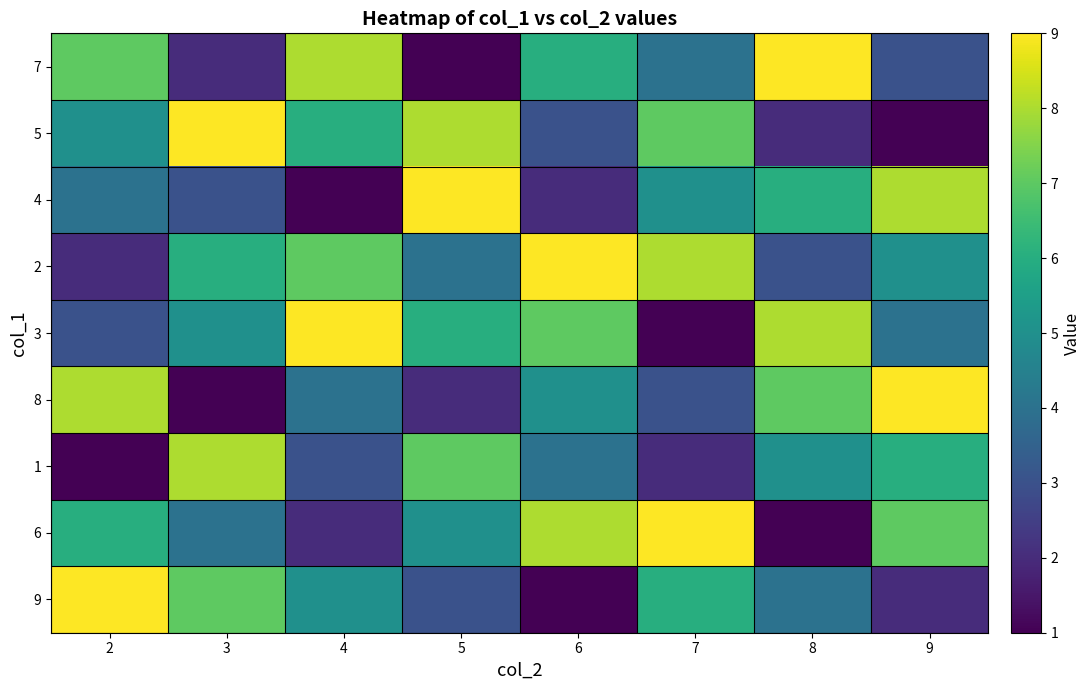

Which label corresponds to the largest value in the chart?

8